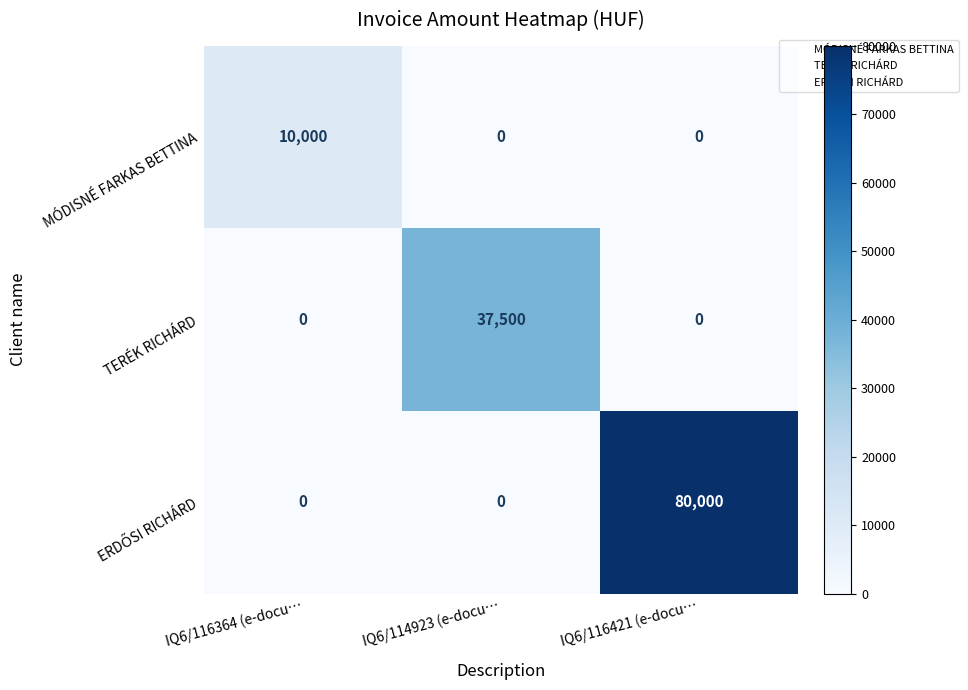

Which series changed the most between IQ6/116364 (e-docu… and IQ6/114923 (e-docu…?

TERÉK RICHÁRD